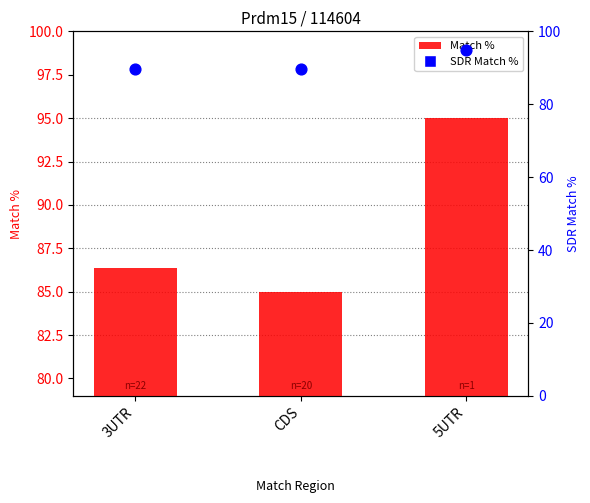

What is the total value across all series at 3UTR?

175.9